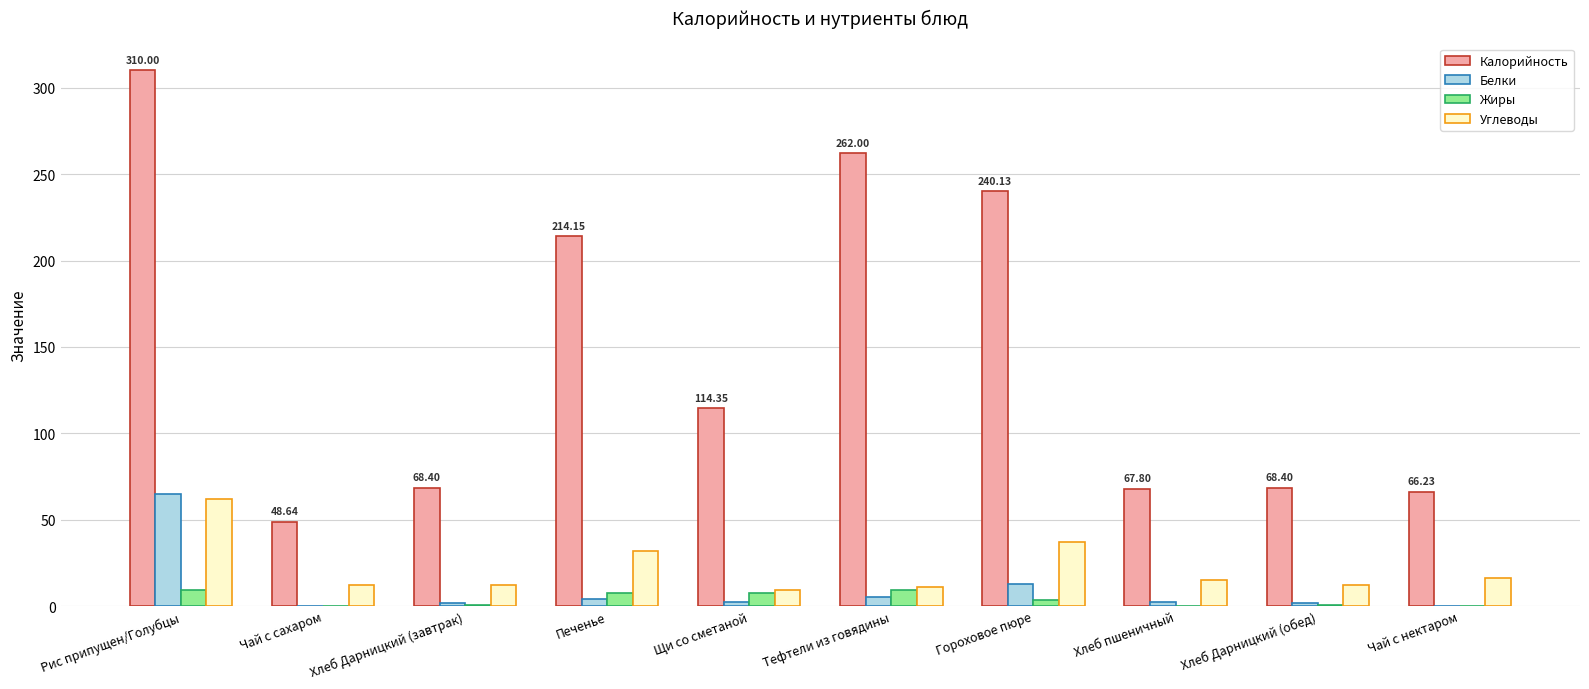

What is the sum of all Углеводы values?

218.9